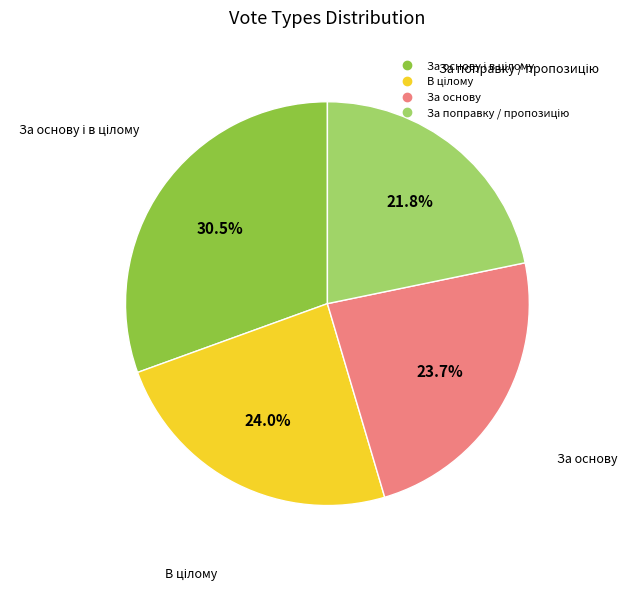

To the nearest percent, what is the difference between the largest and smallest slice percentages?

9%